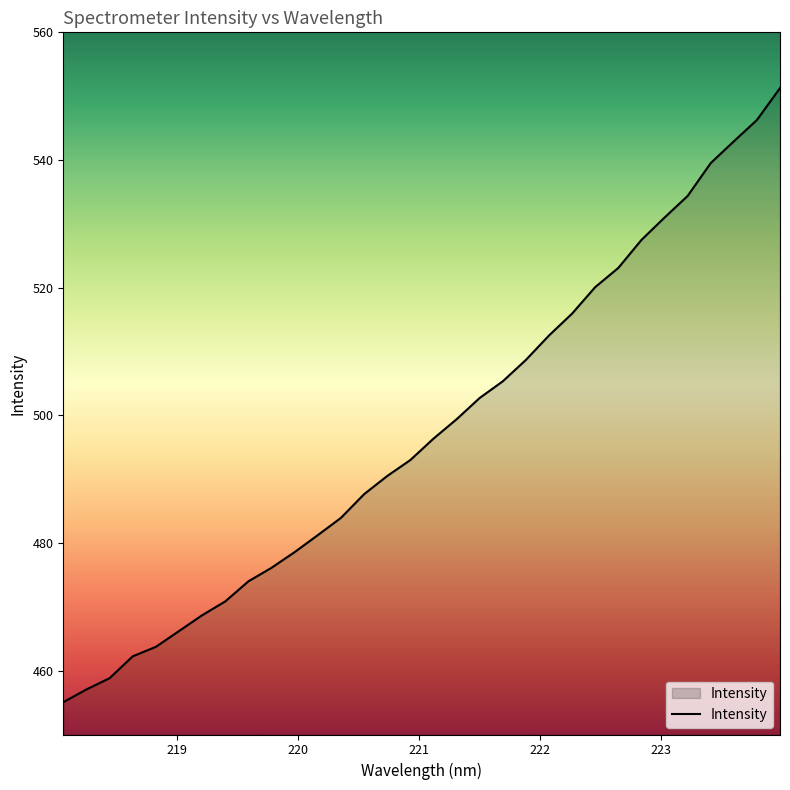

What is the minimum value shown in the chart?

455.1